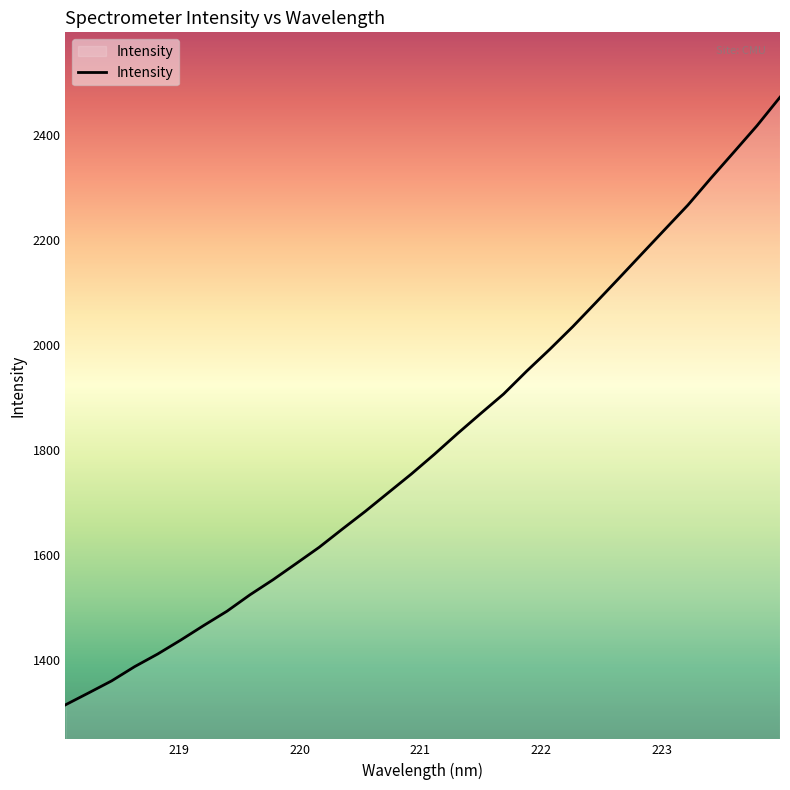

What is the difference between the maximum and minimum values?

1157.2